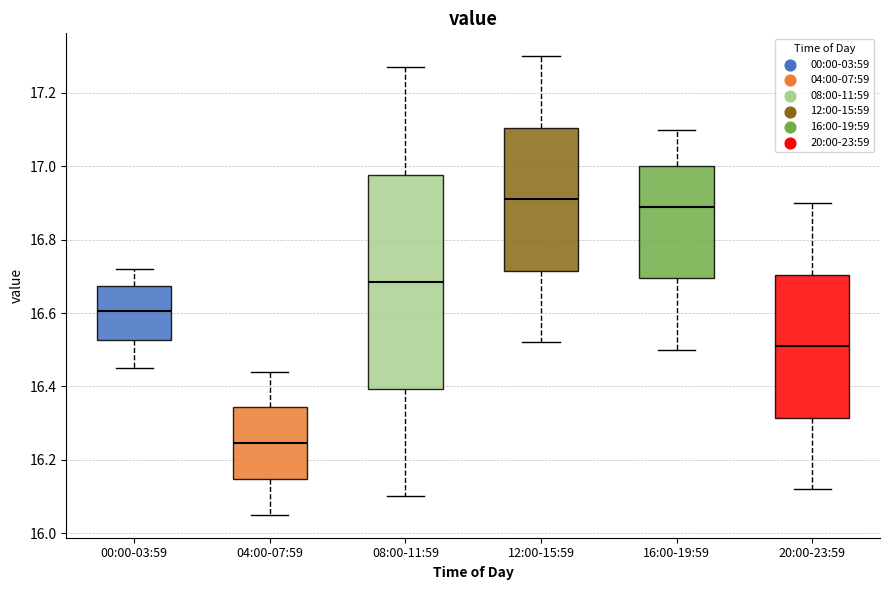

Reading left to right, read every box against the y-axis: the position of its median line, the range the box covers, and the ends of its whiskers. The values are not printed on the chart, so give them approximately, as read against the axis.

00:00-03:59: median 16.60, box 16.52 to 16.68, whiskers 16.46 to 16.72
04:00-07:59: median 16.24, box 16.14 to 16.34, whiskers 16.06 to 16.44
08:00-11:59: median 16.68, box 16.40 to 16.98, whiskers 16.10 to 17.28
12:00-15:59: median 16.92, box 16.72 to 17.10, whiskers 16.52 to 17.30
16:00-19:59: median 16.90, box 16.70 to 17.00, whiskers 16.50 to 17.10
20:00-23:59: median 16.52, box 16.32 to 16.70, whiskers 16.12 to 16.90